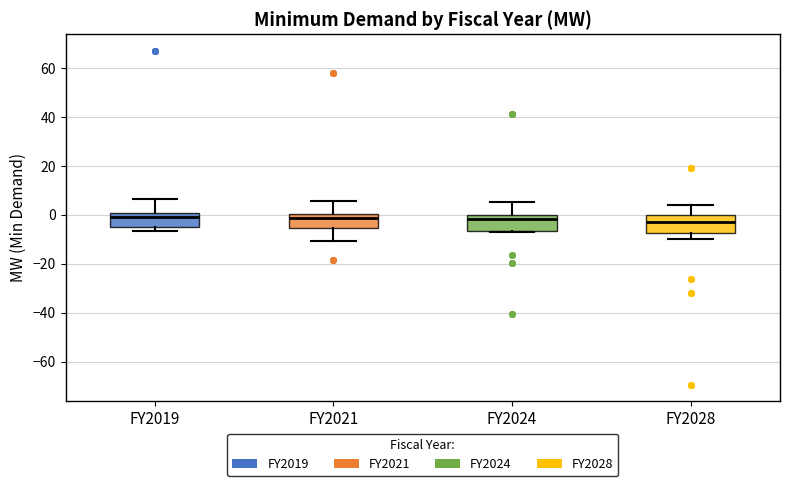

Reading left to right, read every box against the y-axis: the position of its median line, the range the box covers, and the ends of its whiskers. The values are not printed on the chart, so give them approximately, as read against the axis.

FY2019: median 0 (just below the box's upper edge), box -4 to 0, whiskers -6 to 6
FY2021: median -2, box -6 to 0, whiskers -10 to 6
FY2024: median -2, box -6 to 0, whiskers -6 to 6
FY2028: median -4, box -8 to 0, whiskers -10 to 4